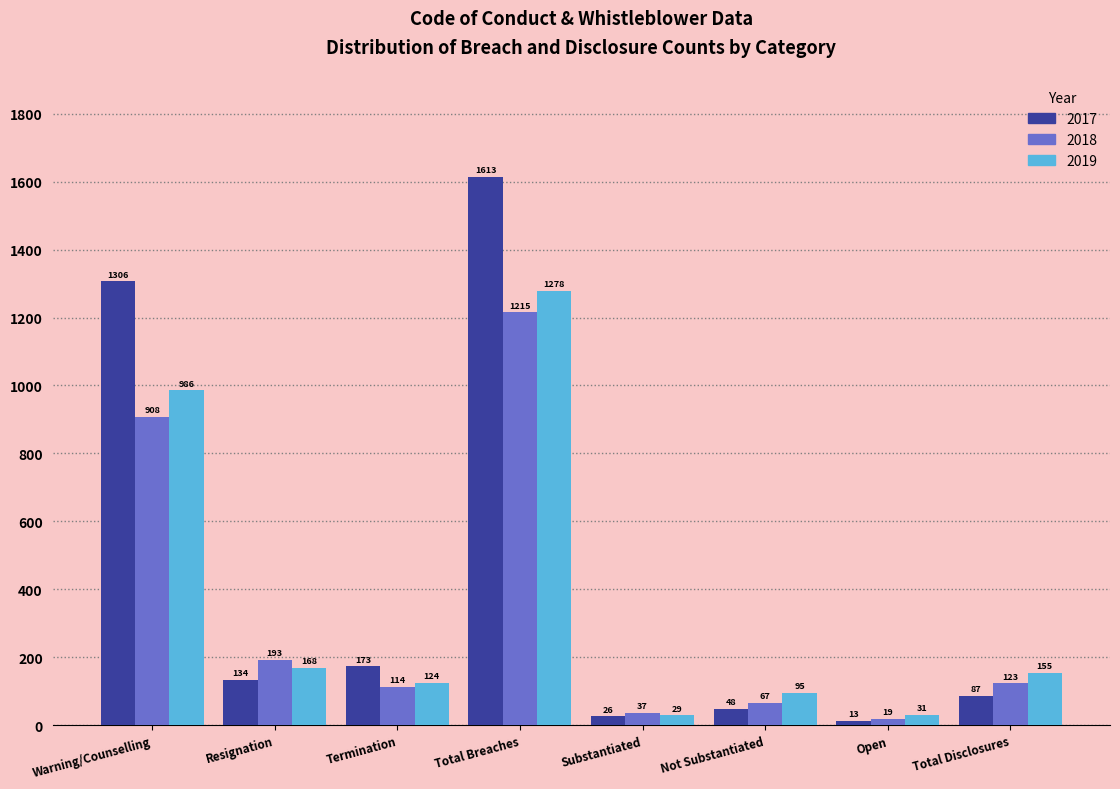

Reading right to left, extract all data points from this chart.

2017: 87	13	48	26	1613	173	134	1306
2018: 123	19	67	37	1215	114	193	908
2019: 155	31	95	29	1278	124	168	986